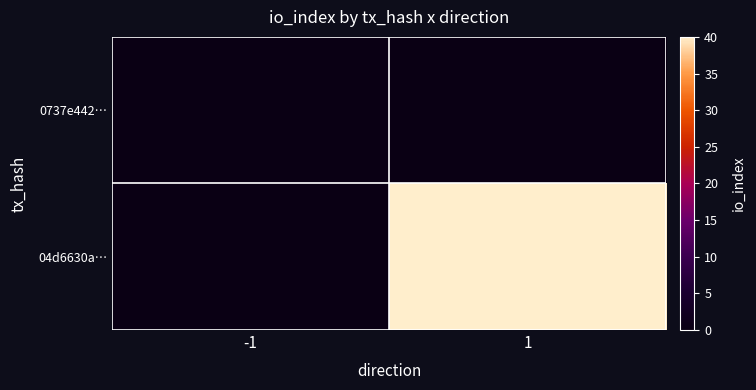

Which has a higher value, 1 or -1?

1